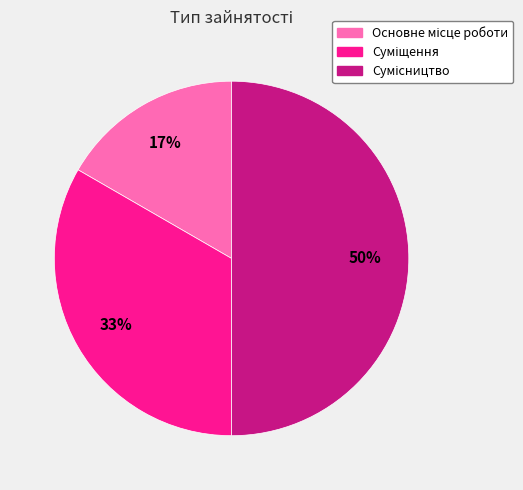

To the nearest percent, what is the difference between the largest and smallest slice percentages?

33%